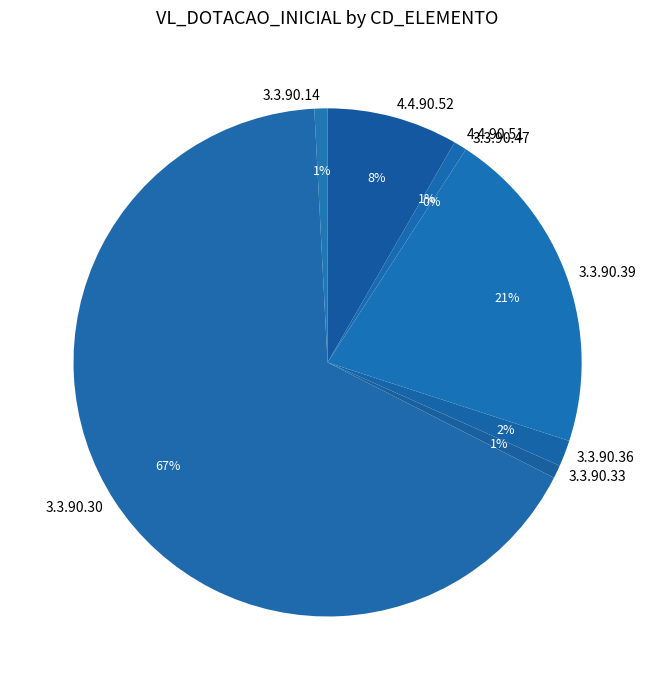

How many slices are in this pie chart?

8